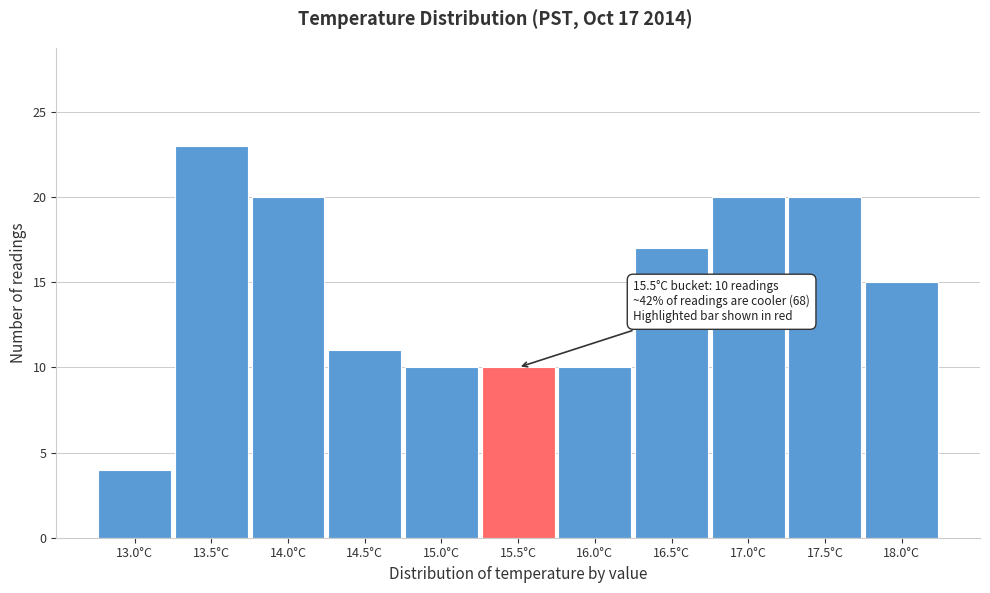

Reading left to right, transcribe all the data shown in this chart.

13.0°C=4	13.5°C=23	14.0°C=20	14.5°C=11	15.0°C=10	15.5°C=10	16.0°C=10	16.5°C=17	17.0°C=20	17.5°C=20	18.0°C=15